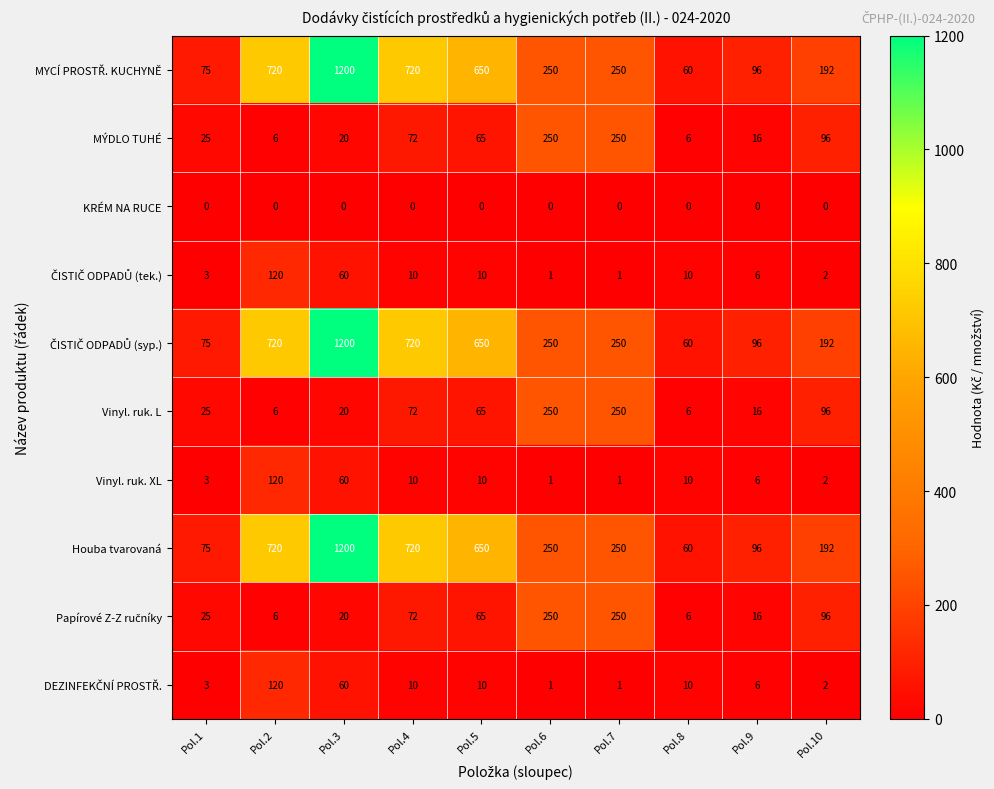

What is the sum of the Vinyl. ruk. XL values at Pol.2 and Pol.8?

130